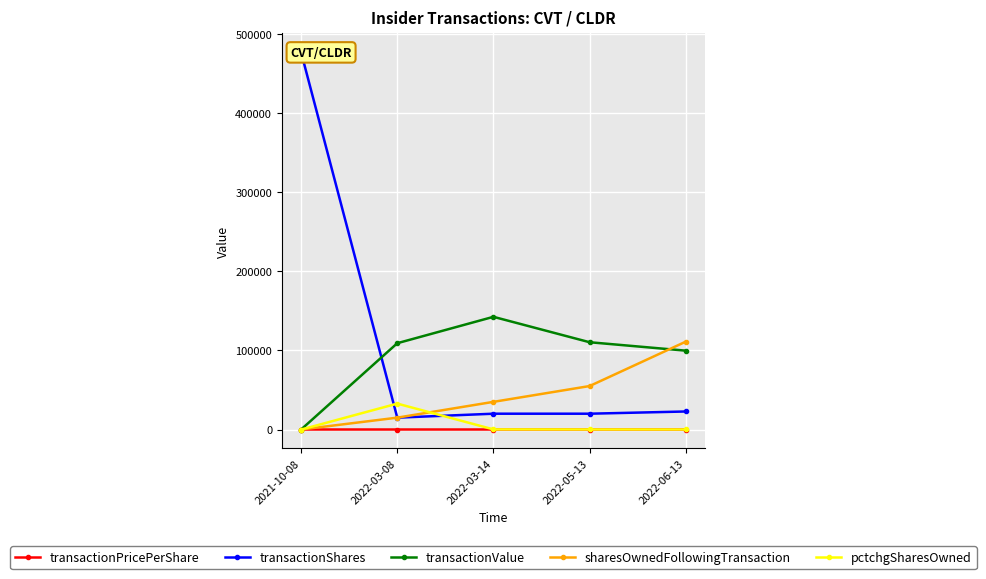

At which label does transactionValue reach its minimum?

2021-10-08